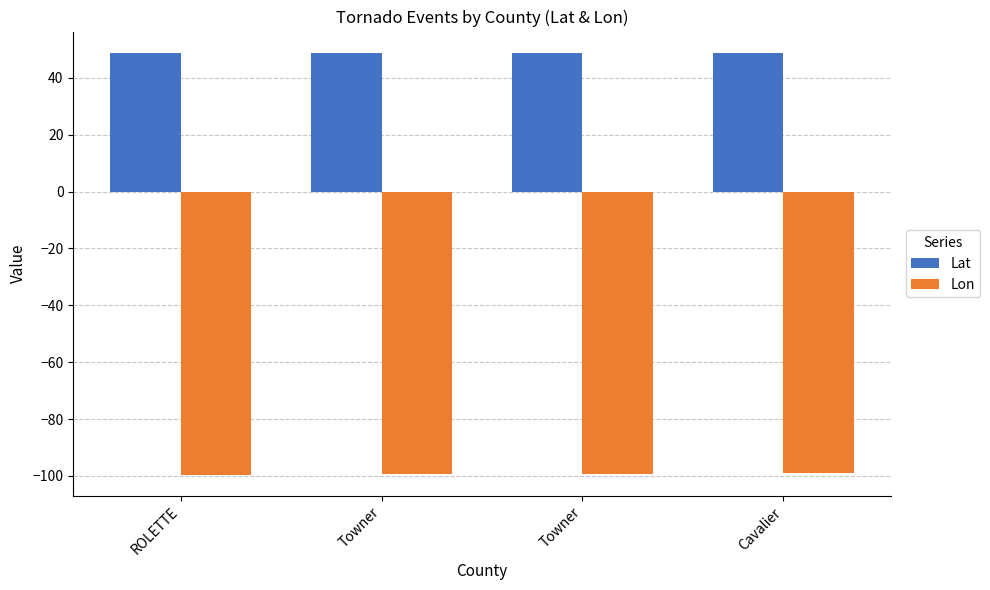

What are all the series names shown in the legend?

Lat, Lon